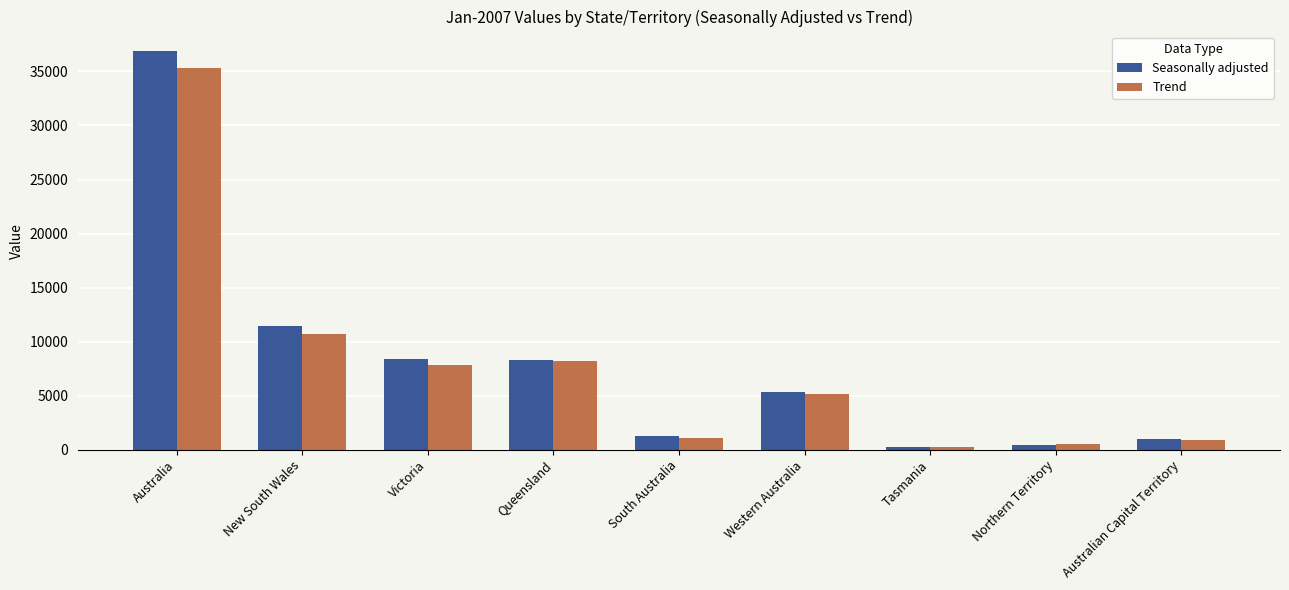

What is the difference between the maximum and minimum values in the Trend series?

35037.3